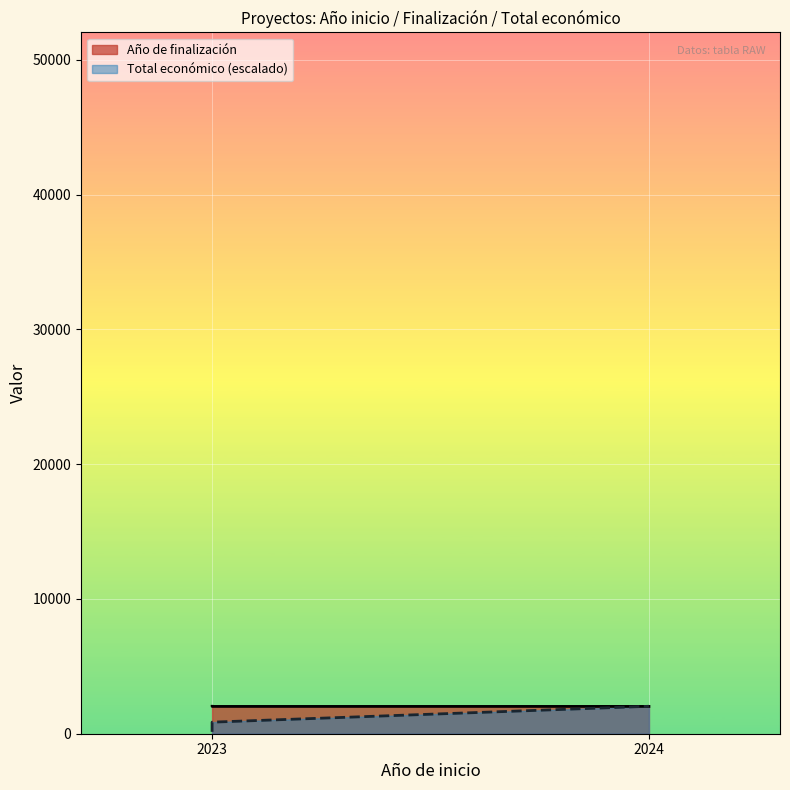

What are all the series names shown in the legend?

Año de finalización, Total económico